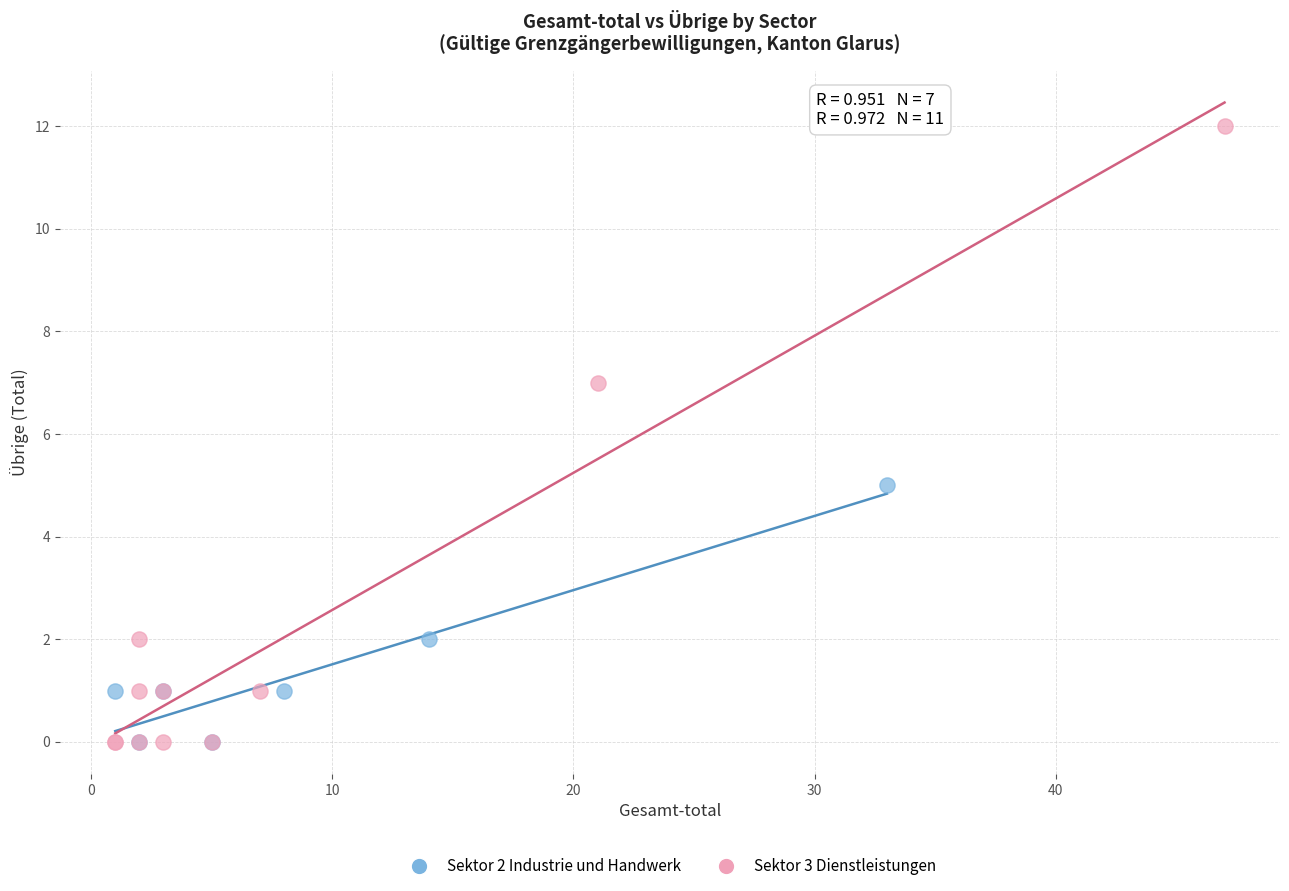

Which series has the widest spread of Y values?

Sektor 3 Dienstleistungen